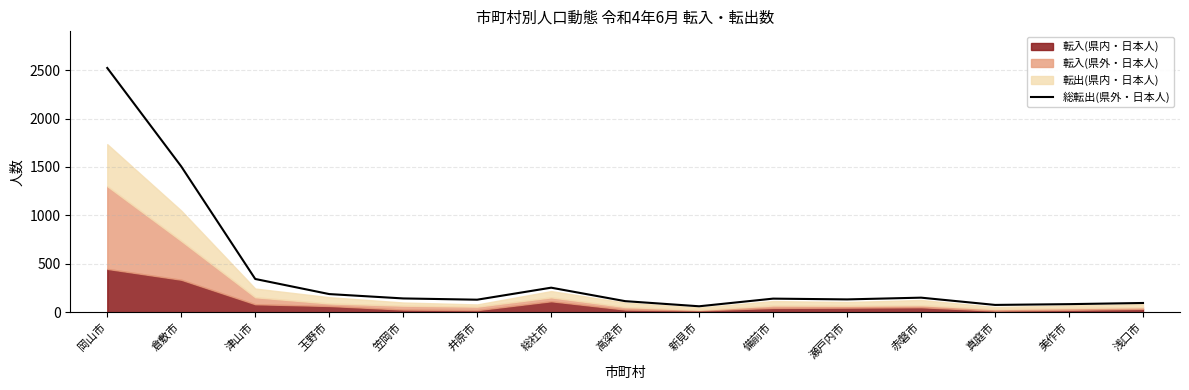

Where does the data first go above 140?

岡山市